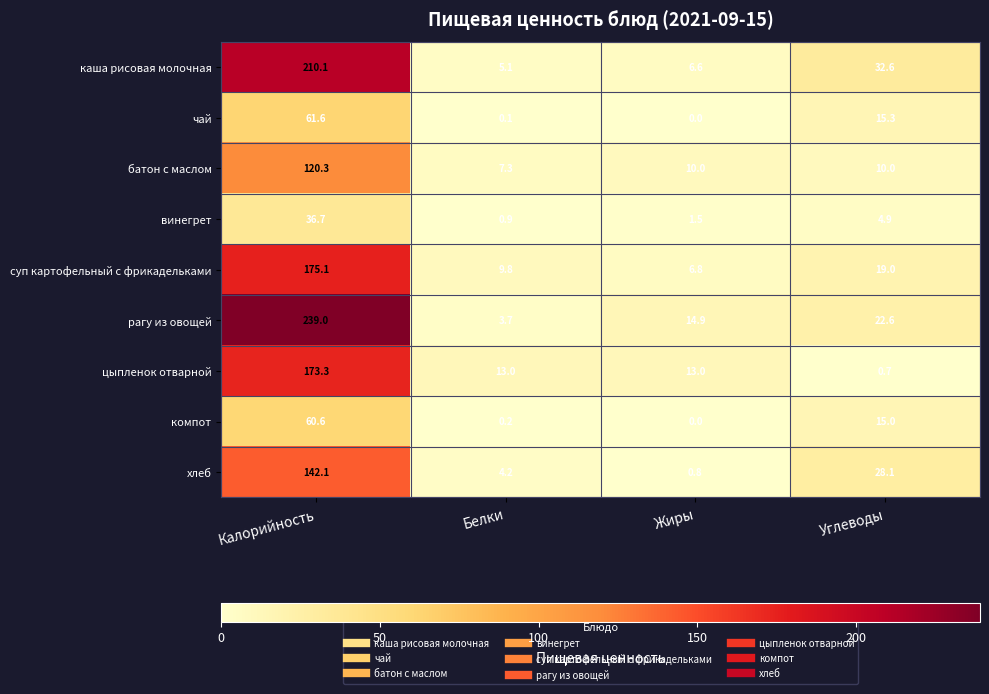

At Калорийность, list the series in order from largest to smallest.

рагу из овощей, каша рисовая молочная, суп картофельный с фрикадельками, цыпленок отварной, хлеб, батон с маслом, чай, компот, винегрет